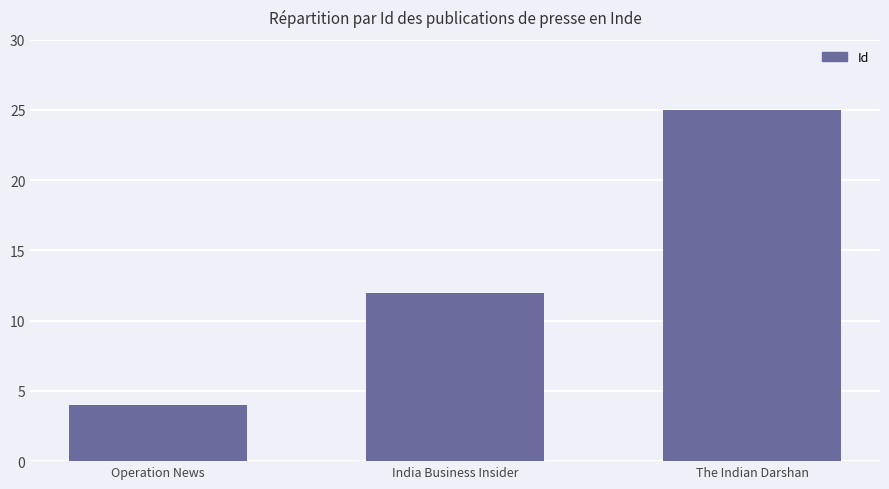

Read the value at India Business Insider, to the nearest 5.

10